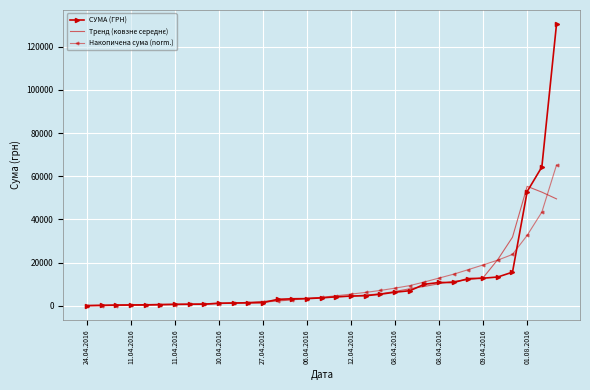

What is the difference between the second highest and minimum values in the СУМА (ГРН) series?

64114.0